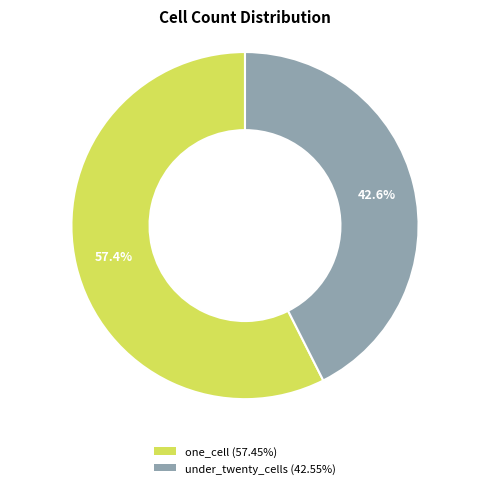

What portion of the pie excludes one_cell (57.45%)?

42.6%